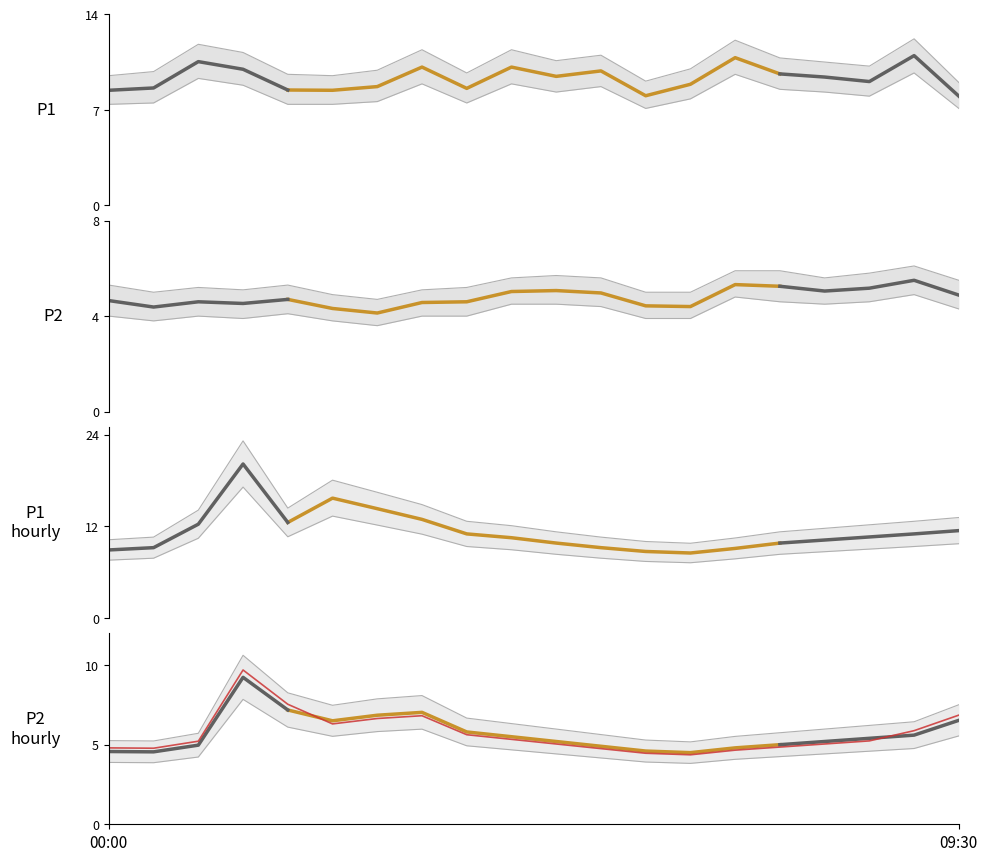

Which series changed the most between 02:30 and 05:30?

P1_hourly